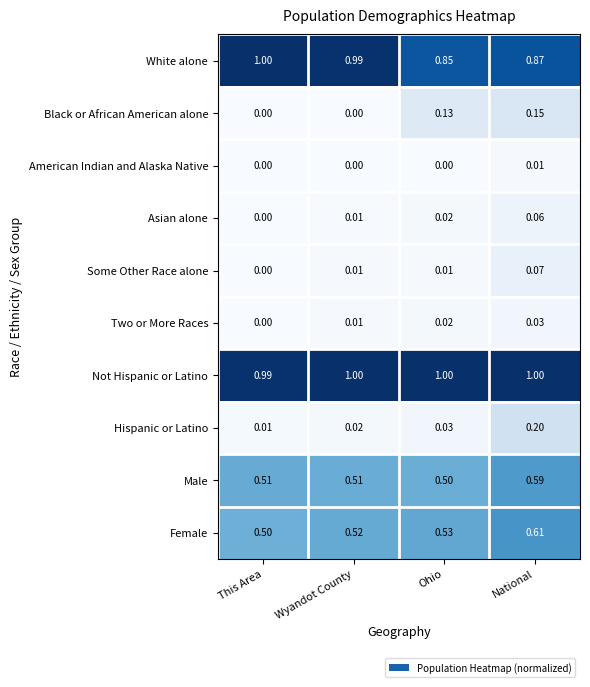

Rank the series at National from lowest to highest value.

American Indian and Alaska Native, Two or More Races, Asian alone, Some Other Race alone, Black or African American alone, Hispanic or Latino, Male, Female, White alone, Not Hispanic or Latino